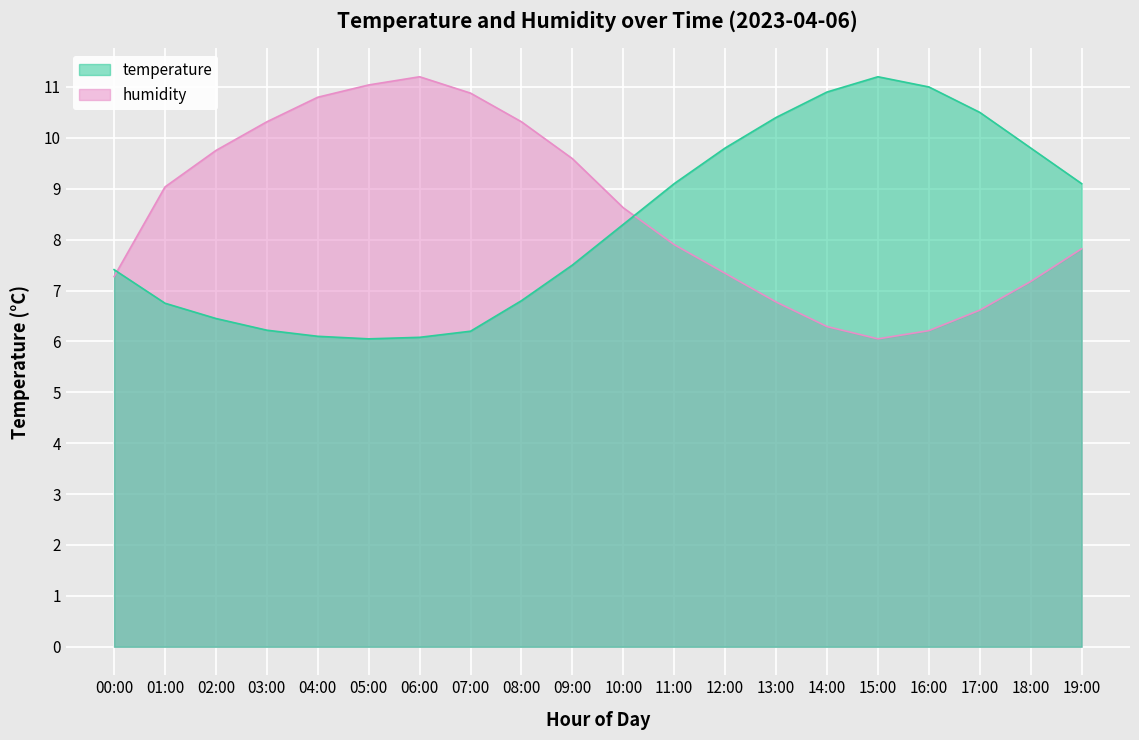

True or false: humidity has more than 0 points higher than both neighbors.

True